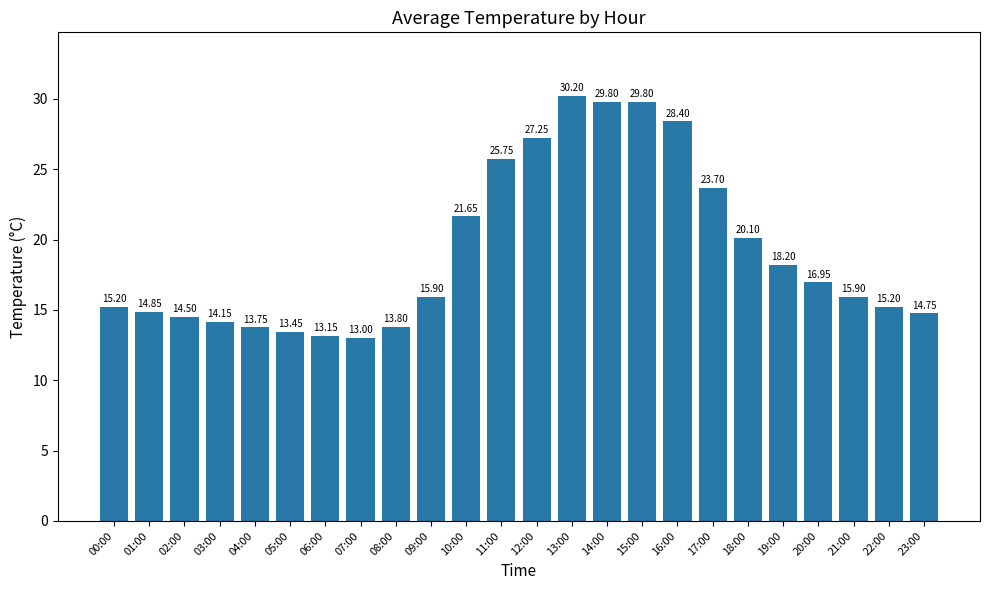

What is the difference between the values at 20:00 and 11:00?

8.8